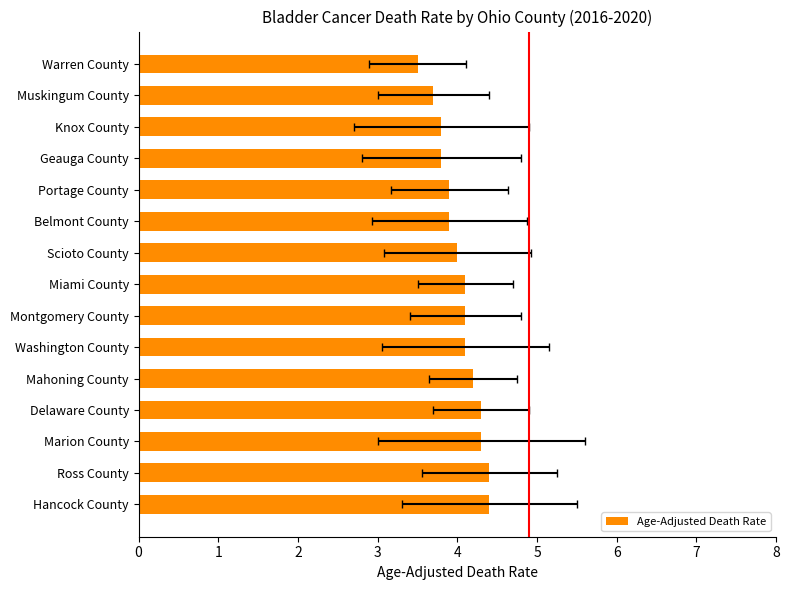

Count the values in the range 3 to 4.

7